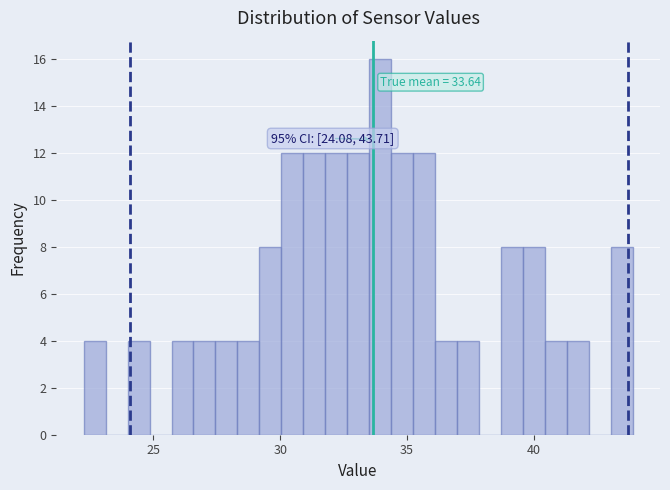

Around what value on the x-axis is the tallest bar? Give the approximate position of its centre, as read against the axis.

34.0